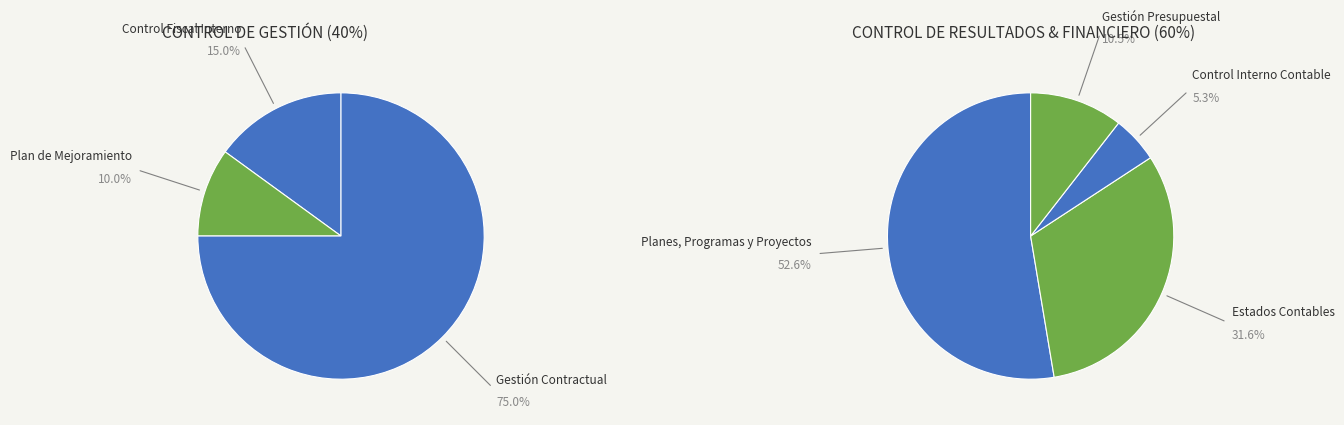

How many slices are in this pie chart?

7